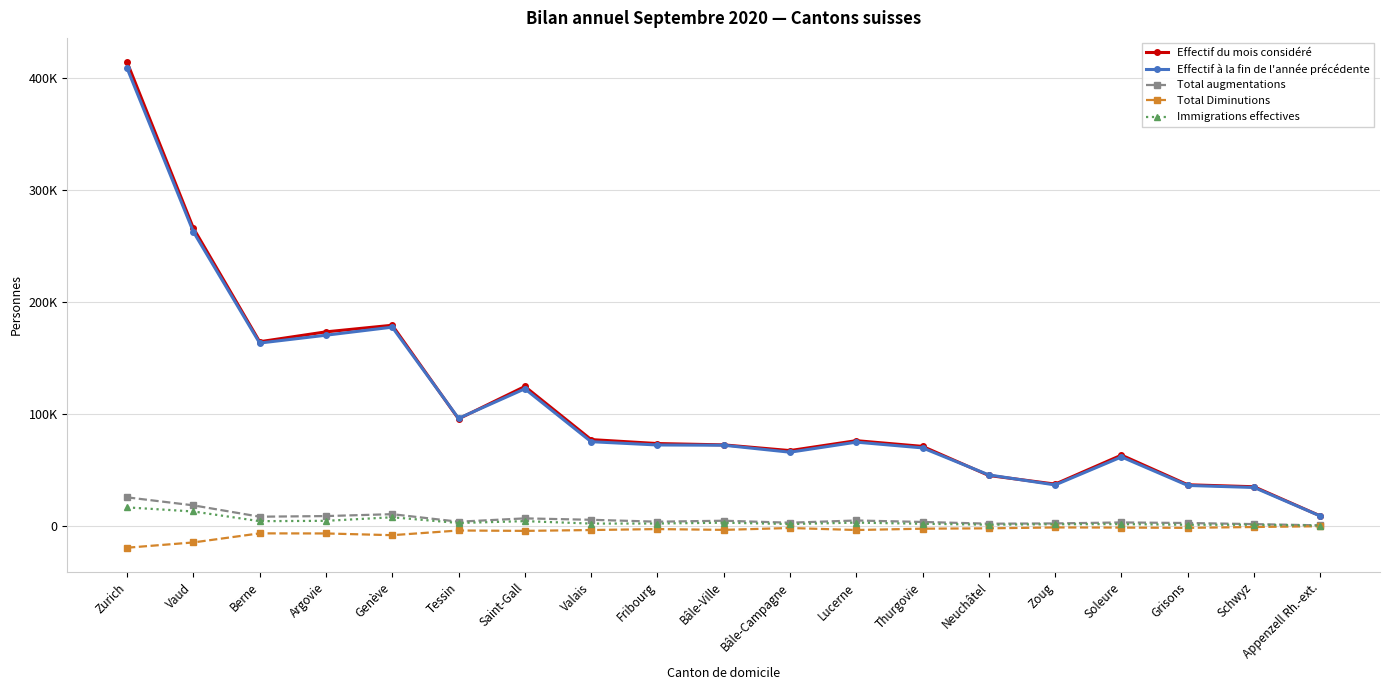

What position from the left is Zoug?

15